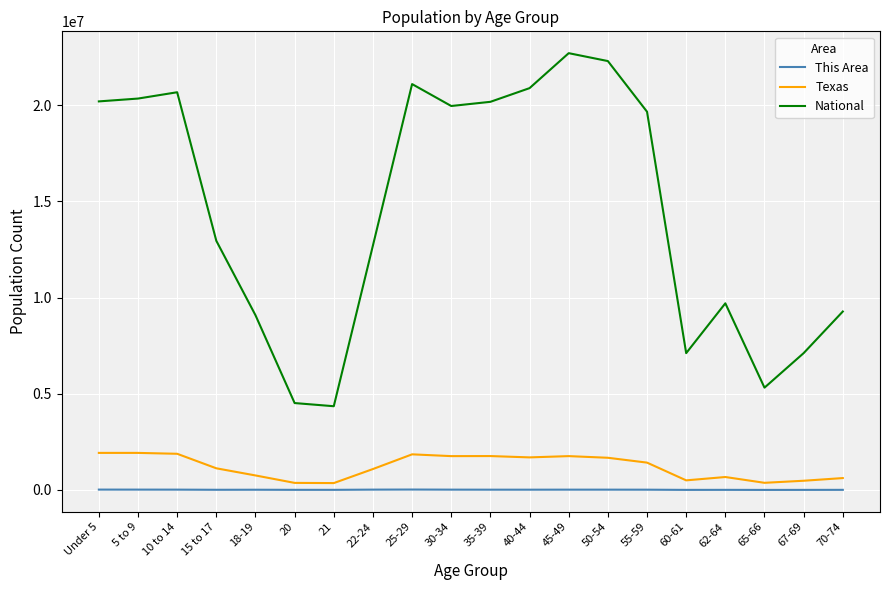

Which series has the largest total across all categories?

National